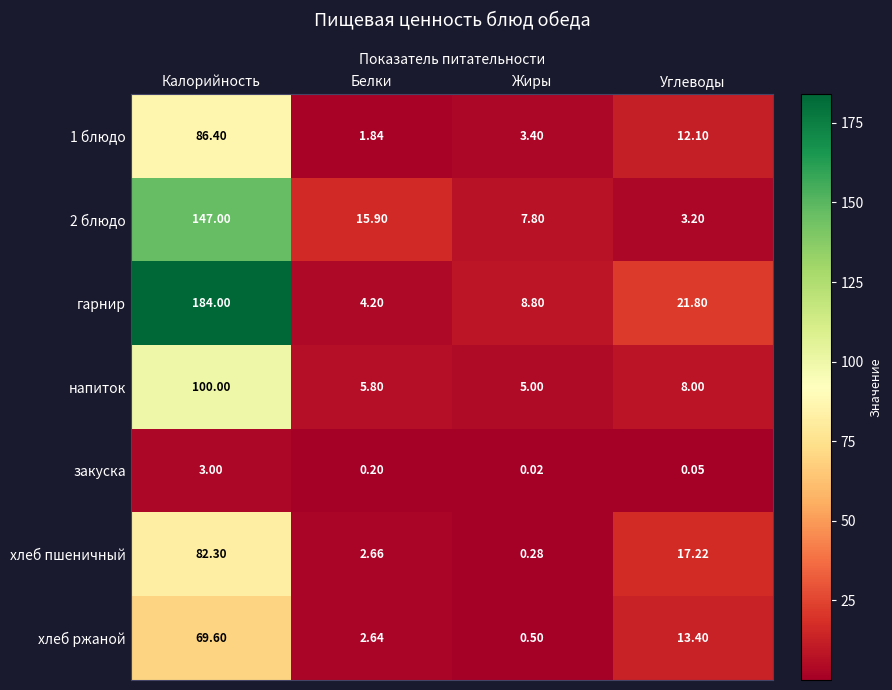

At how many categories does at least one series exceed 68?

1